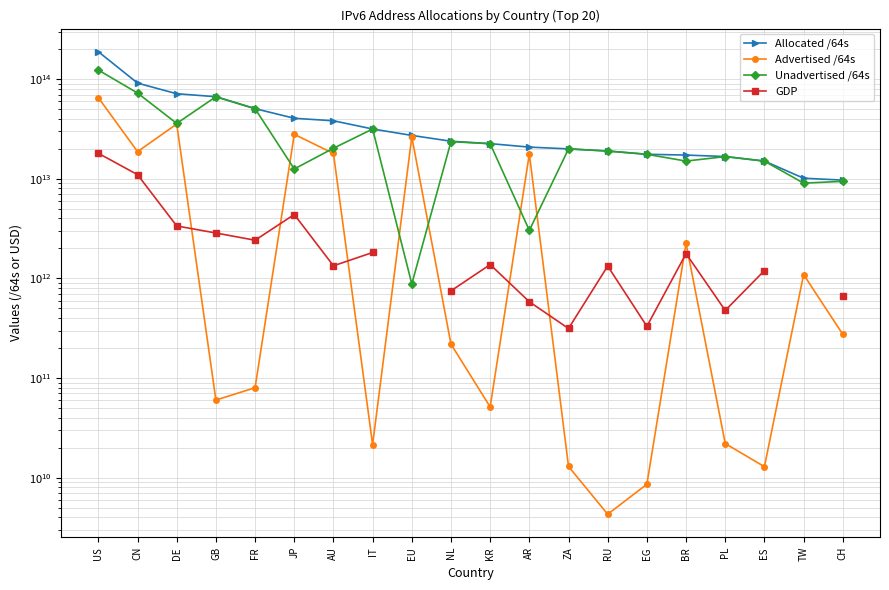

At how many categories does at least one series exceed 17694972941892?

14